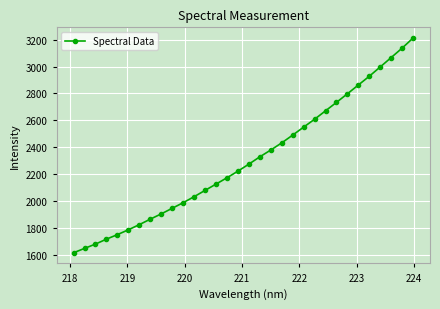

What is the smallest value displayed?

1613.9